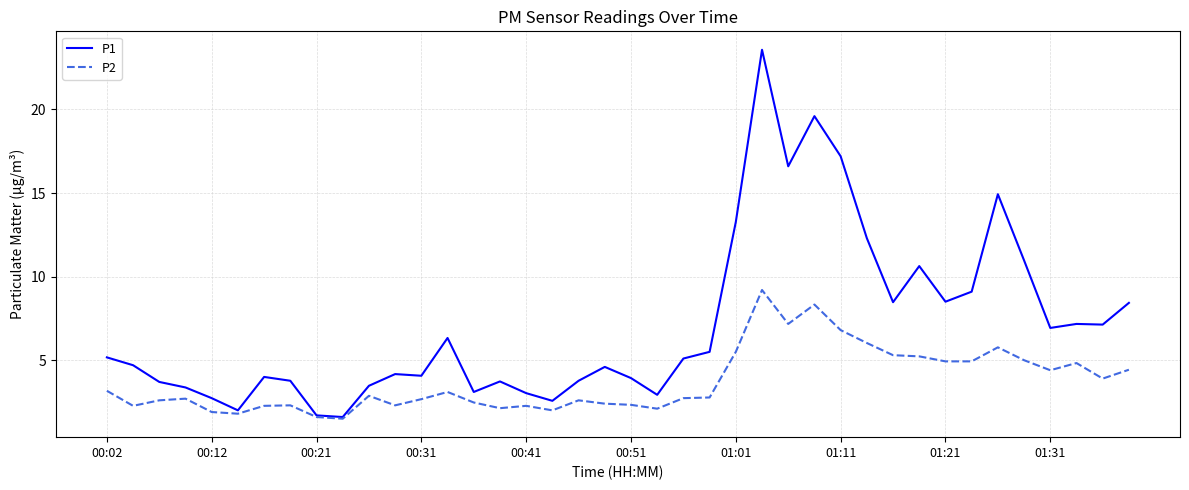

List the series in order of their peak value, lowest first.

P2, P1